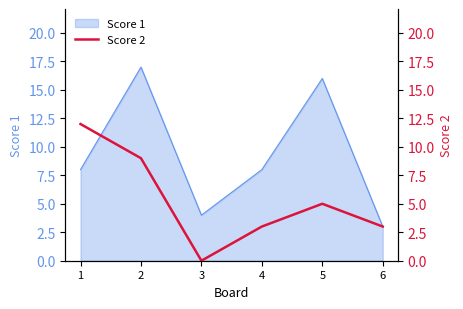

Is it true that Score 1 equals 17 at 2?

True